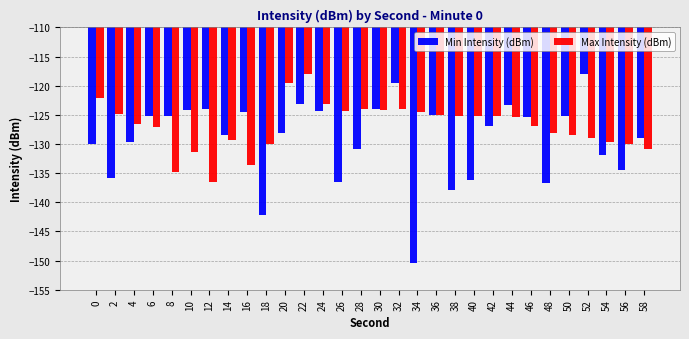

Between 14 and 50, which series saw the biggest shift?

Min Intensity (dBm)